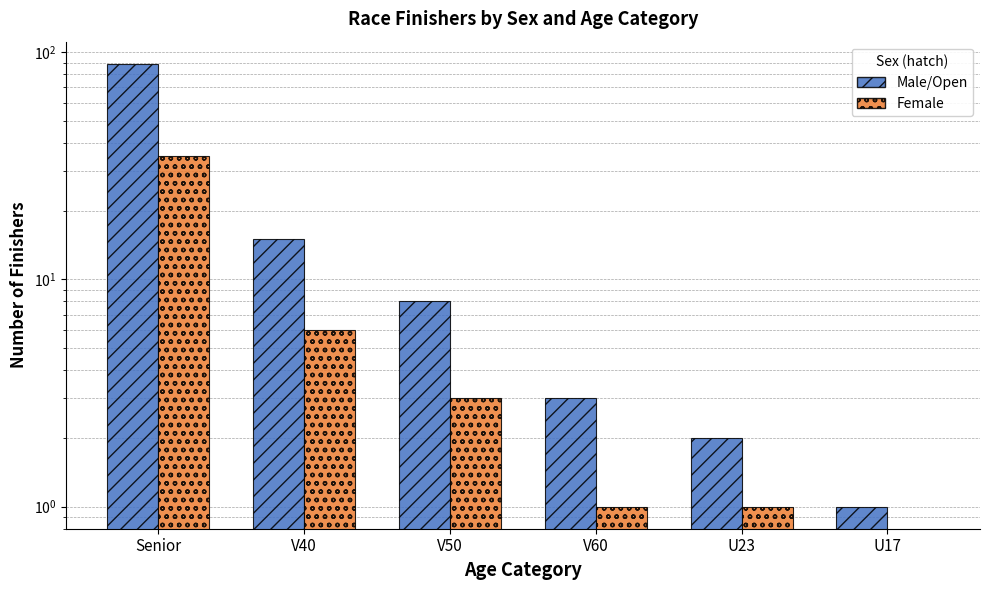

What is the difference between the highest and lowest values at U23?

1